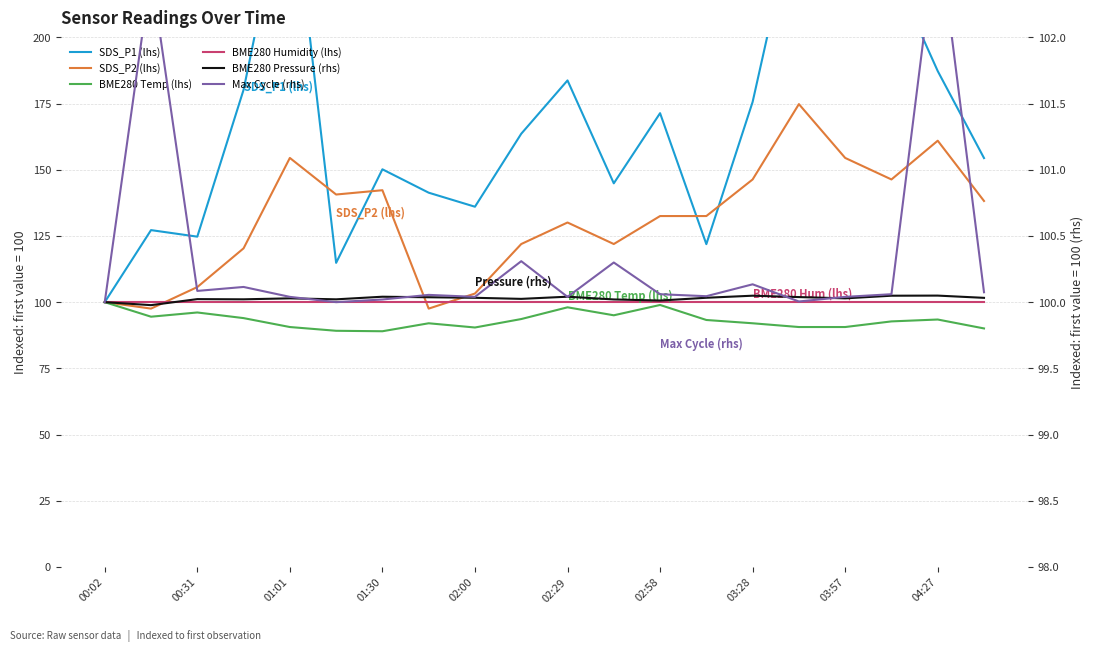

Which series has the widest spread of values?

SDS_P1 (lhs)